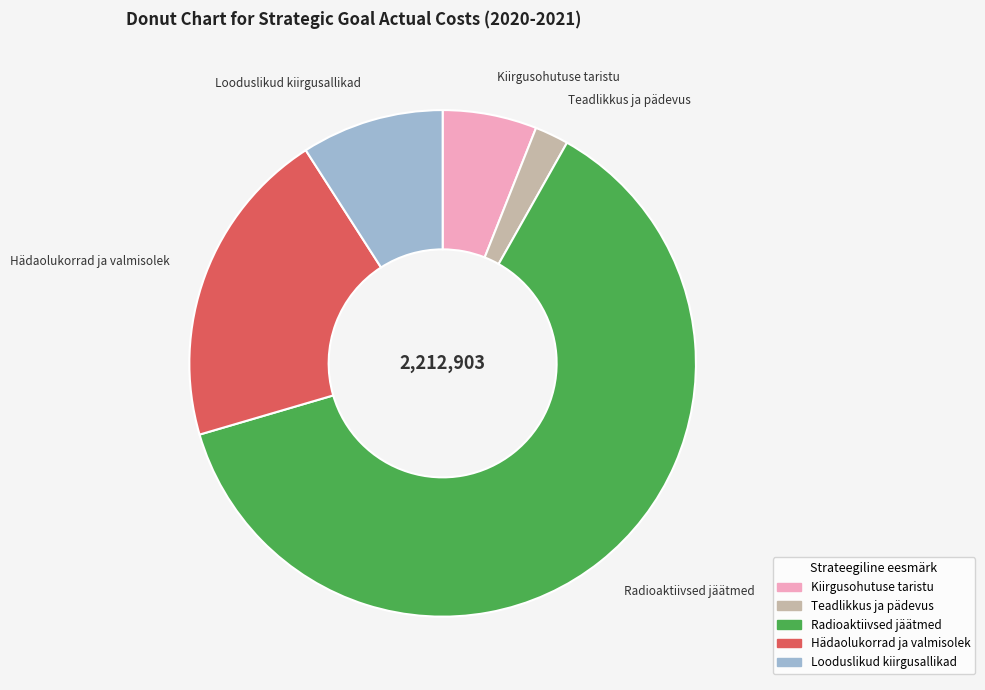

Does any single category account for the majority?

Yes